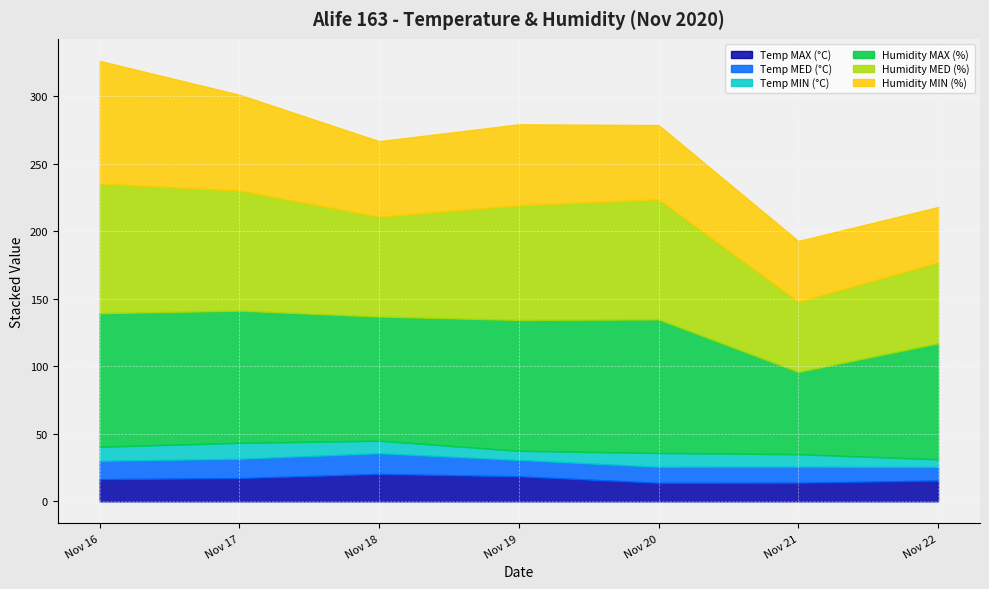

What is the sum of the Temp MED (°C) values at 2020-11-17 and 2020-11-21?

26.2